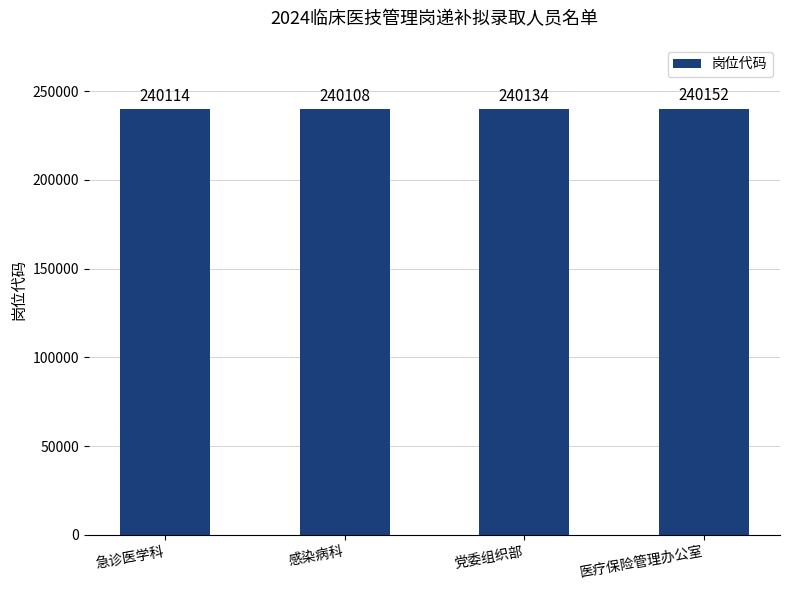

Reading left to right, extract all data points from this chart.

急诊医学科=240114	感染病科=240108	党委组织部=240134	医疗保险管理办公室=240152